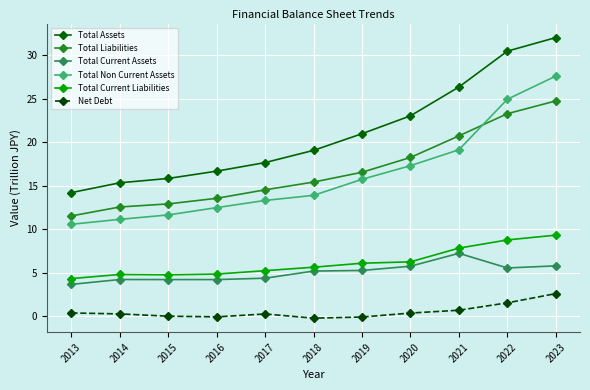

How many lines are shown in the chart?

6